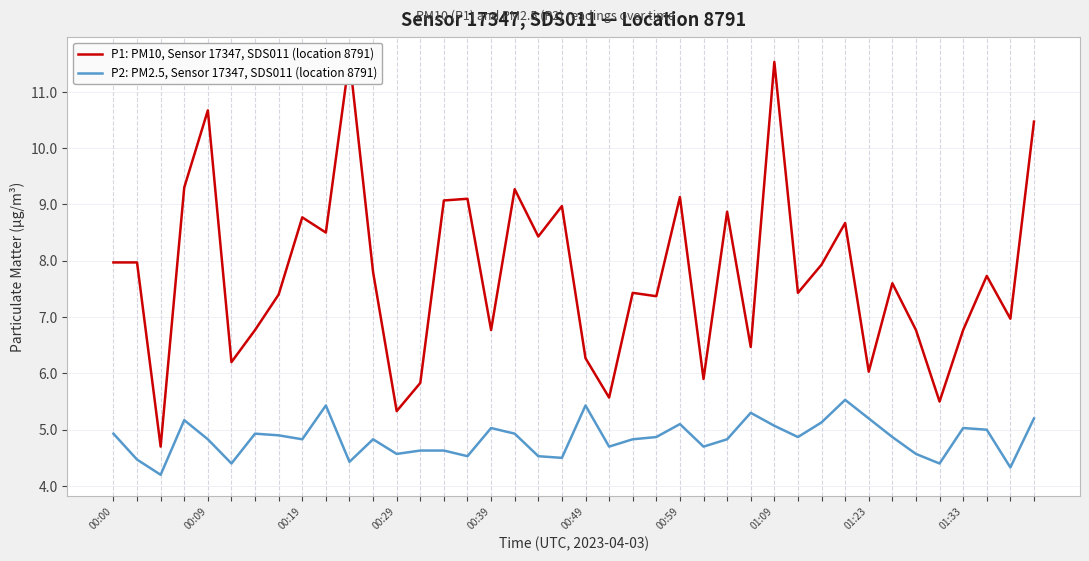

True or false: P2: PM2.5, Sensor 17347, SDS011 (location 8791) has a value of 6.7 at 00:09.

False